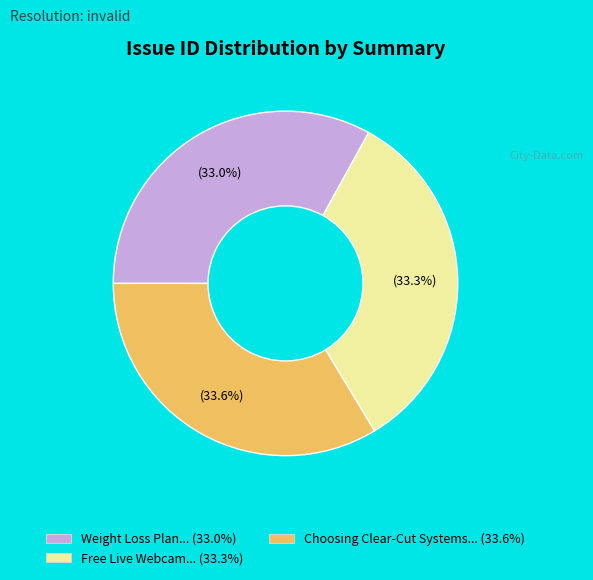

Is there any slice that represents more than half of the pie?

No